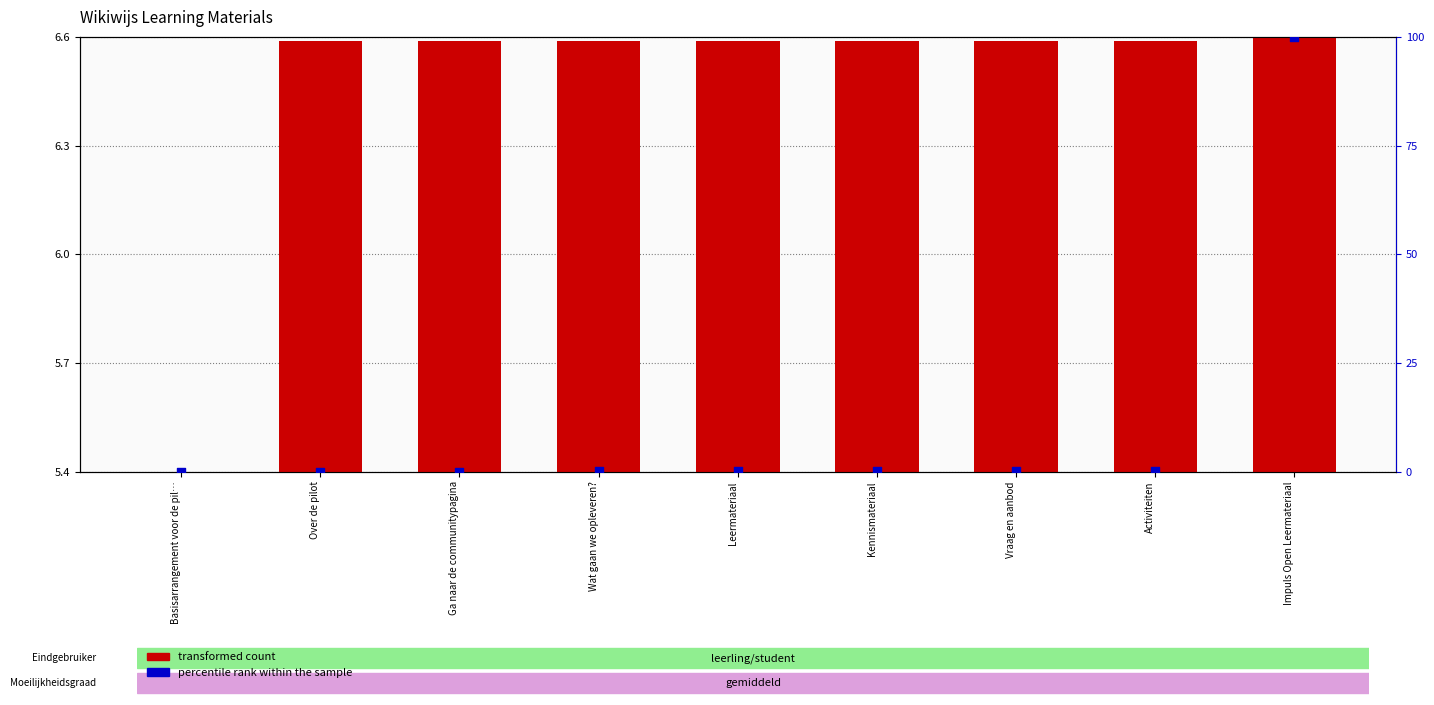

Which series has the largest total across all categories?

percentile rank within the sample